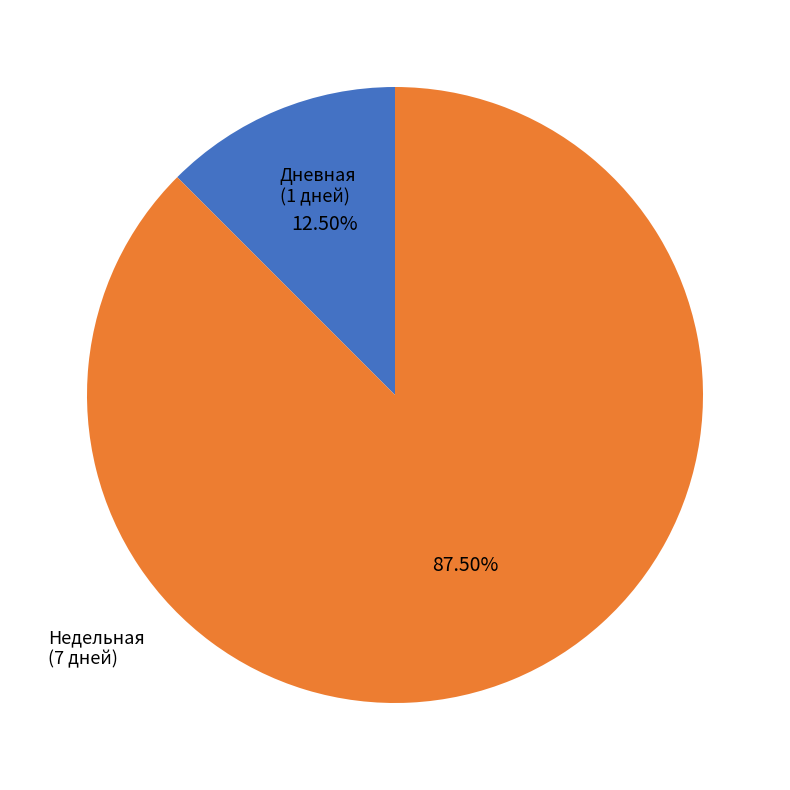

Is there a majority slice in this chart?

Yes